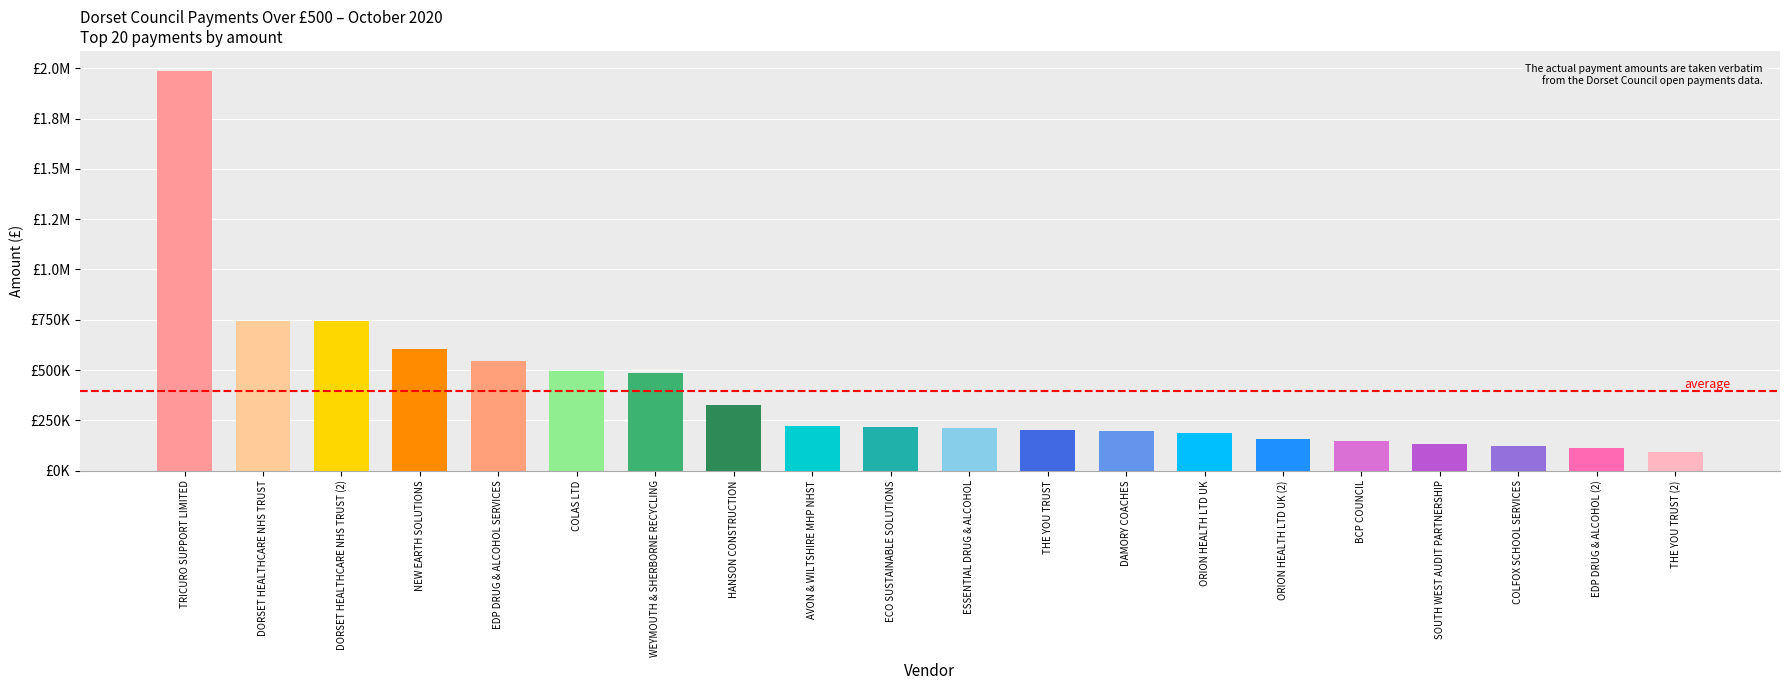

True or false: the data shows 195075.9 at DAMORY COACHES.

True